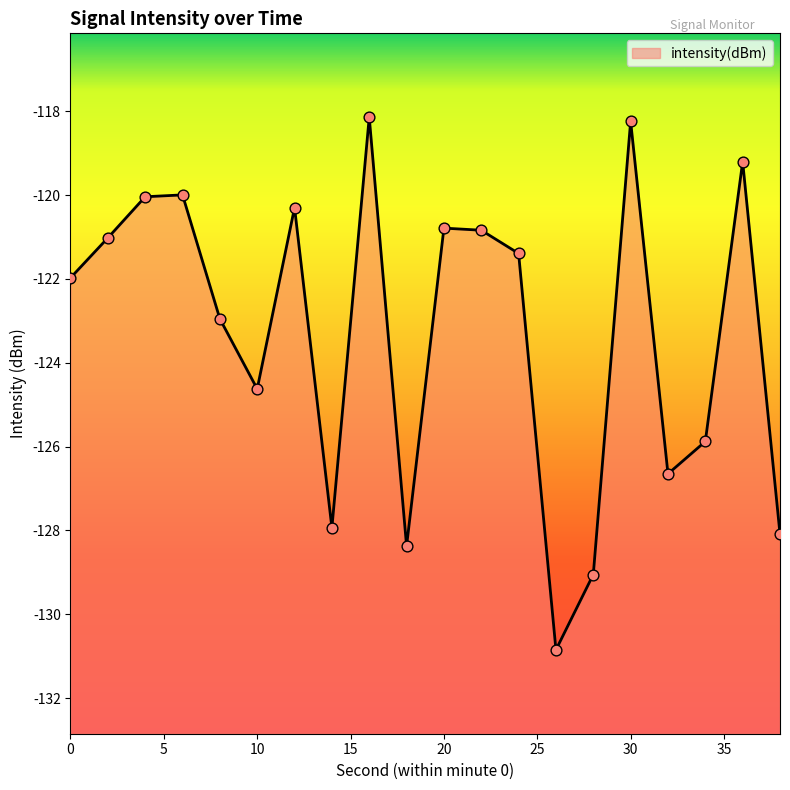

What is the change in value from 30 to 32?

-8.4